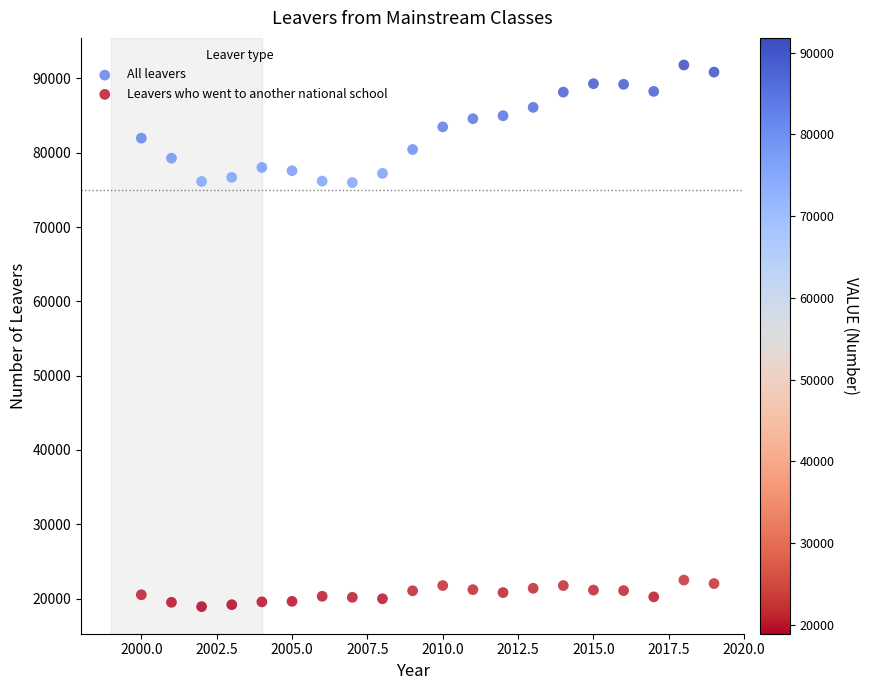

Which series contains the highest Y value?

All leavers